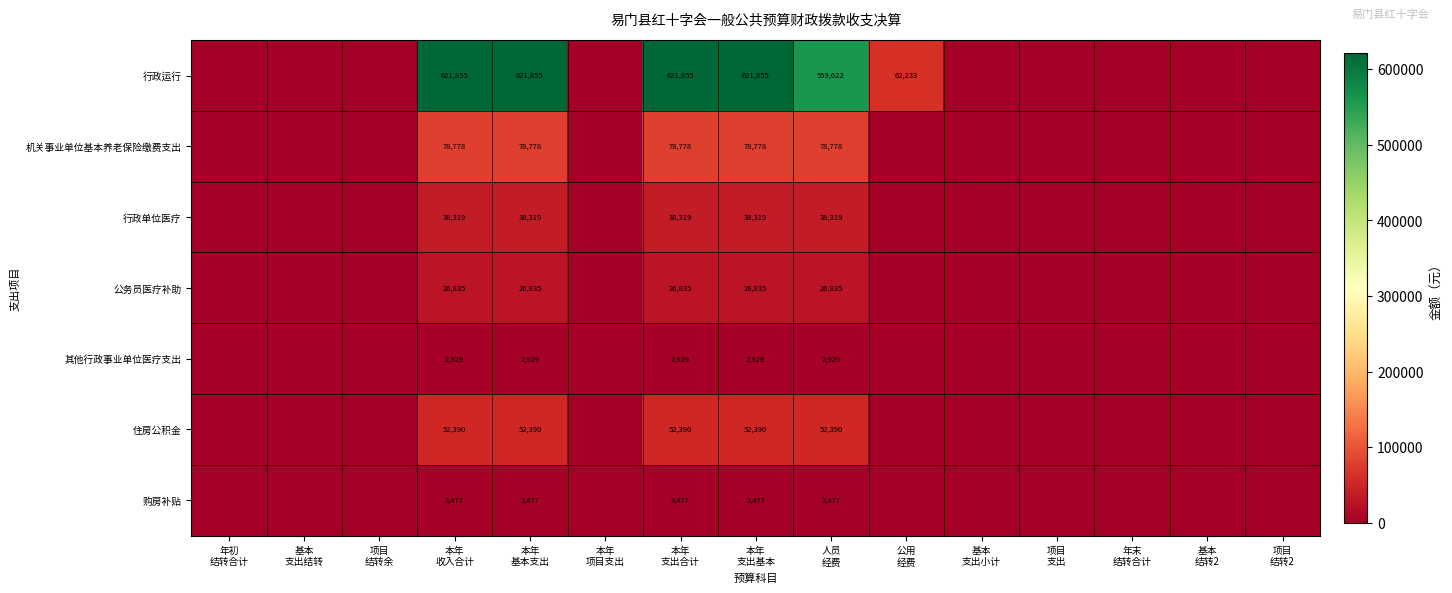

Rank the series by their maximum value, from lowest to highest.

其他行政事业单位医疗支出, 购房补贴, 公务员医疗补助, 行政单位医疗, 住房公积金, 机关事业单位基本养老保险缴费支出, 行政运行